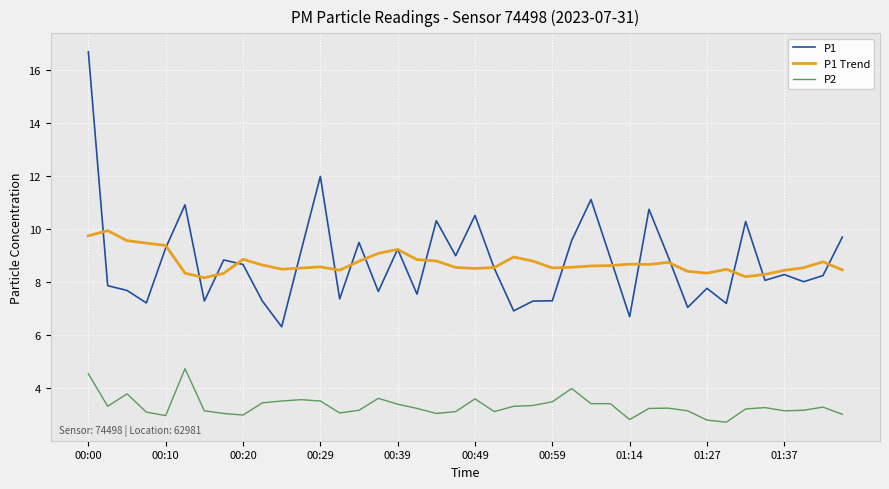

Which series has the widest spread of values?

P1